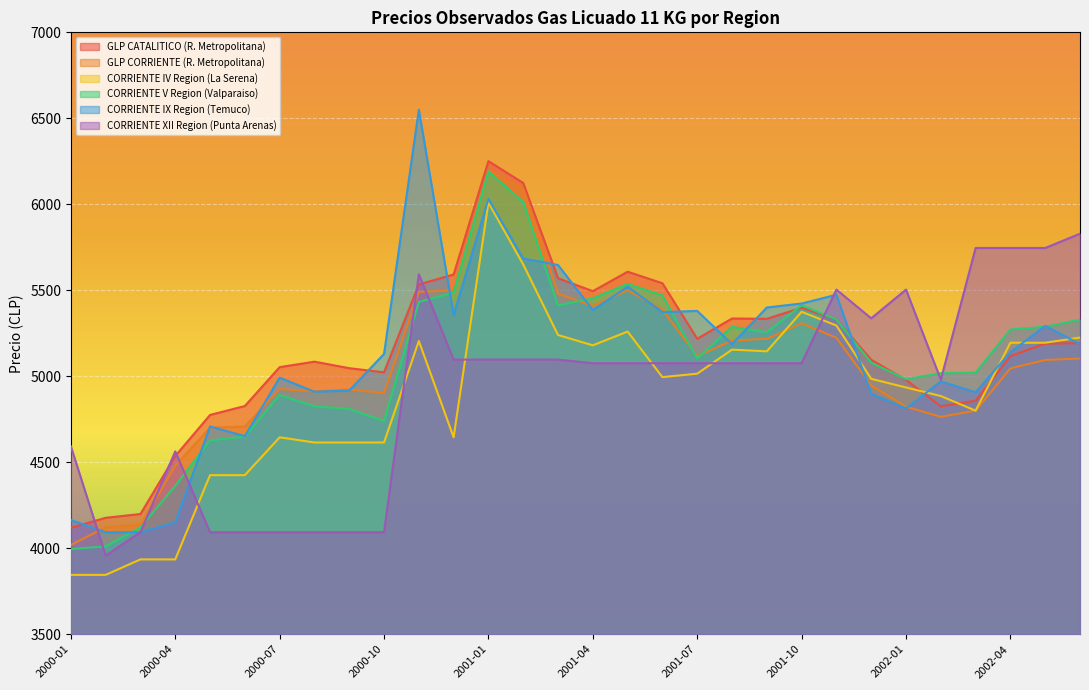

Between 2001-09 and 2002-02, which series saw the biggest shift?

GLP CATALITICO (R. Metropolitana)